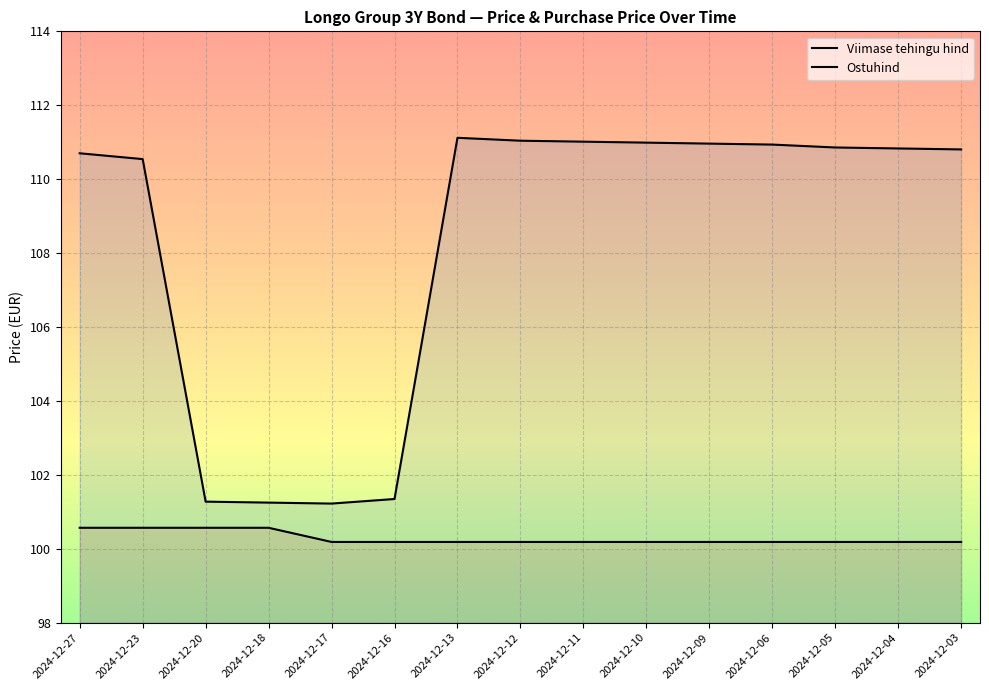

At which category does Ostuhind reach its first local peak?

2024-12-13